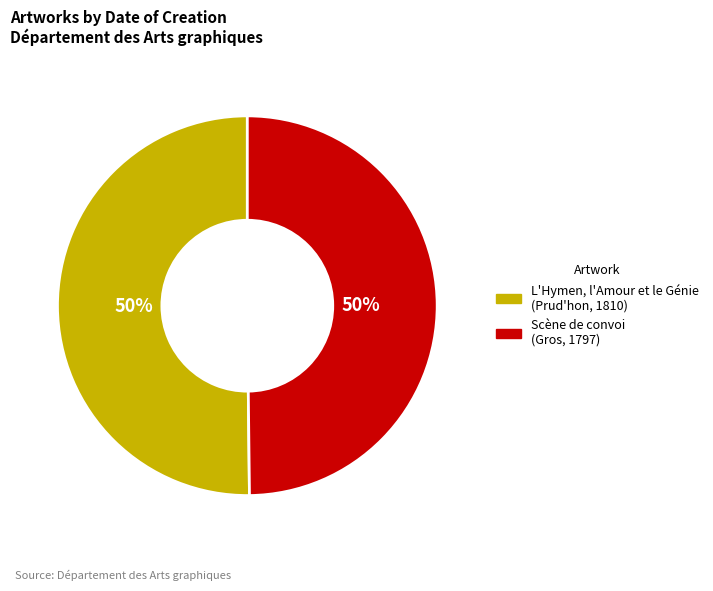

To the nearest percent, what portion does Scène de convoi (Gros, 1797) represent?

50%